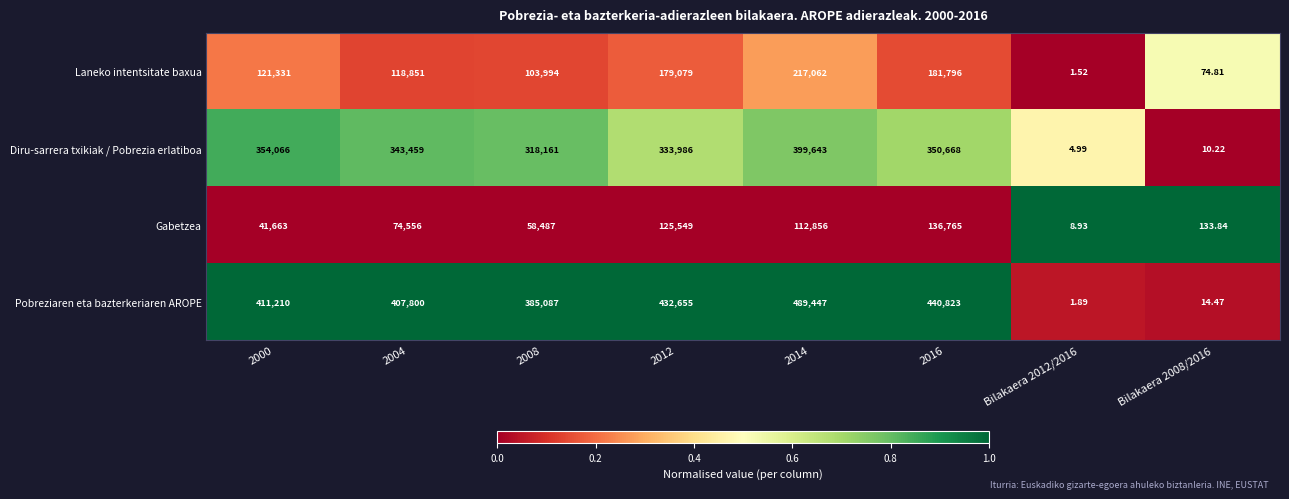

Which series changed the most between 2000 and 2014?

Laneko intentsitate baxua